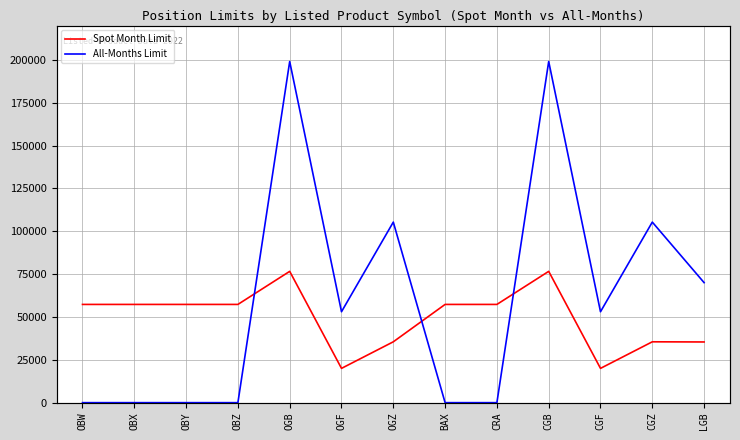

At which label does Spot Month Limit first exceed 57310?

OGB